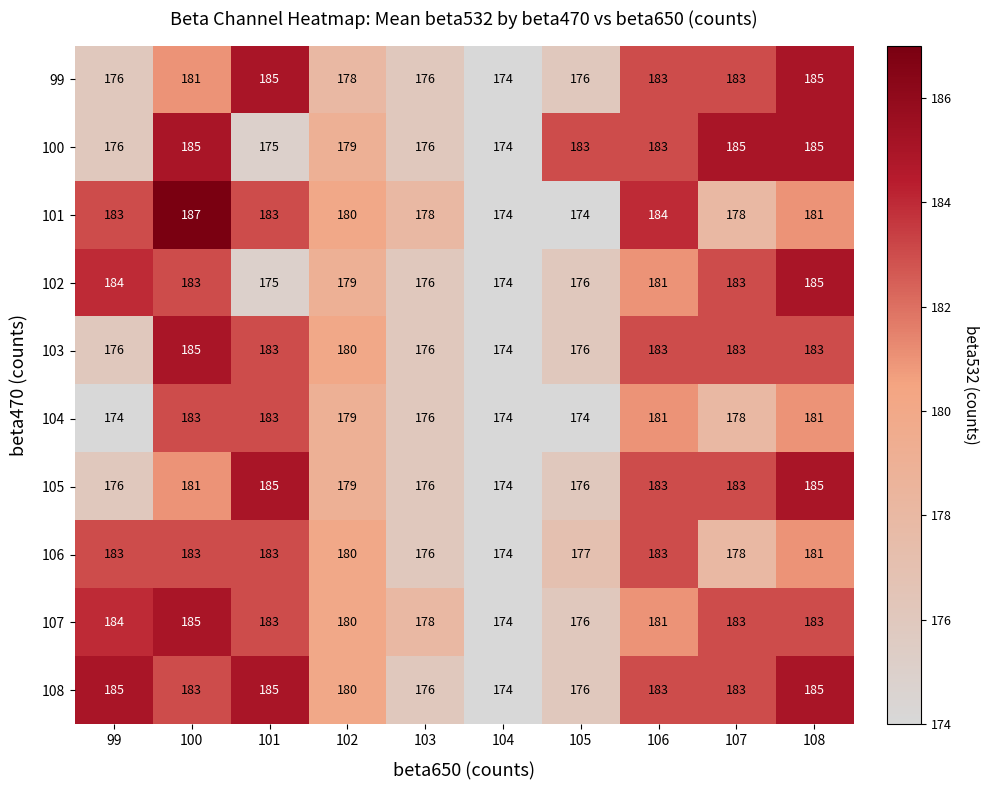

What is the sum of the 102 values at 108 and 102?

364